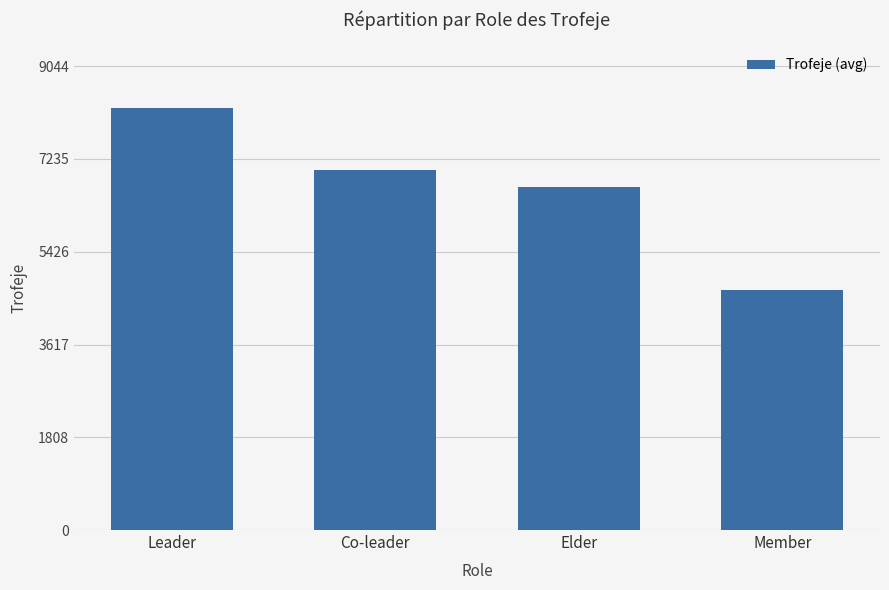

What is the label of the 1st bar from the right?

Member